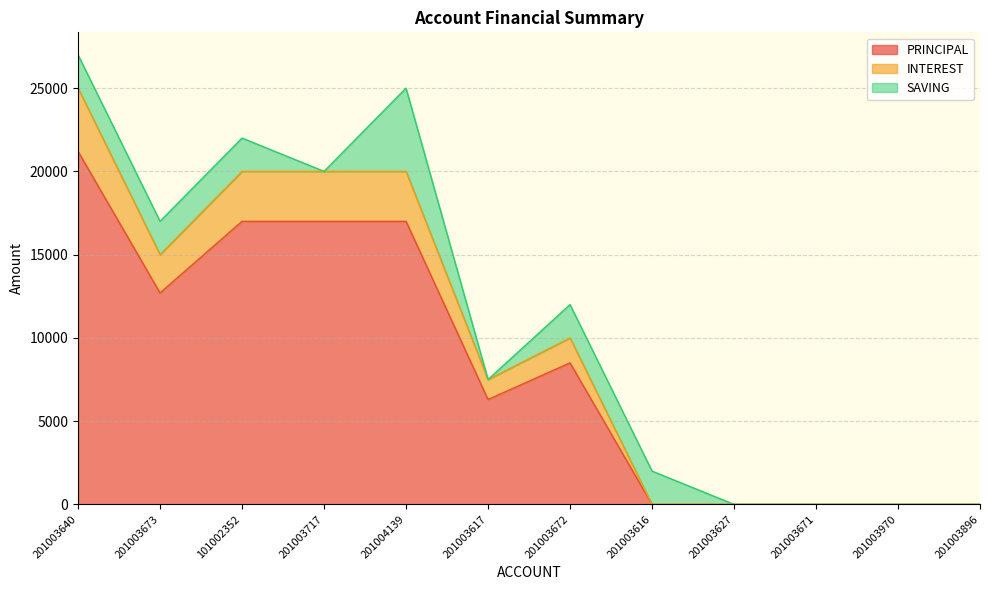

True or false: INTEREST and PRINCIPAL intersect in this chart.

False